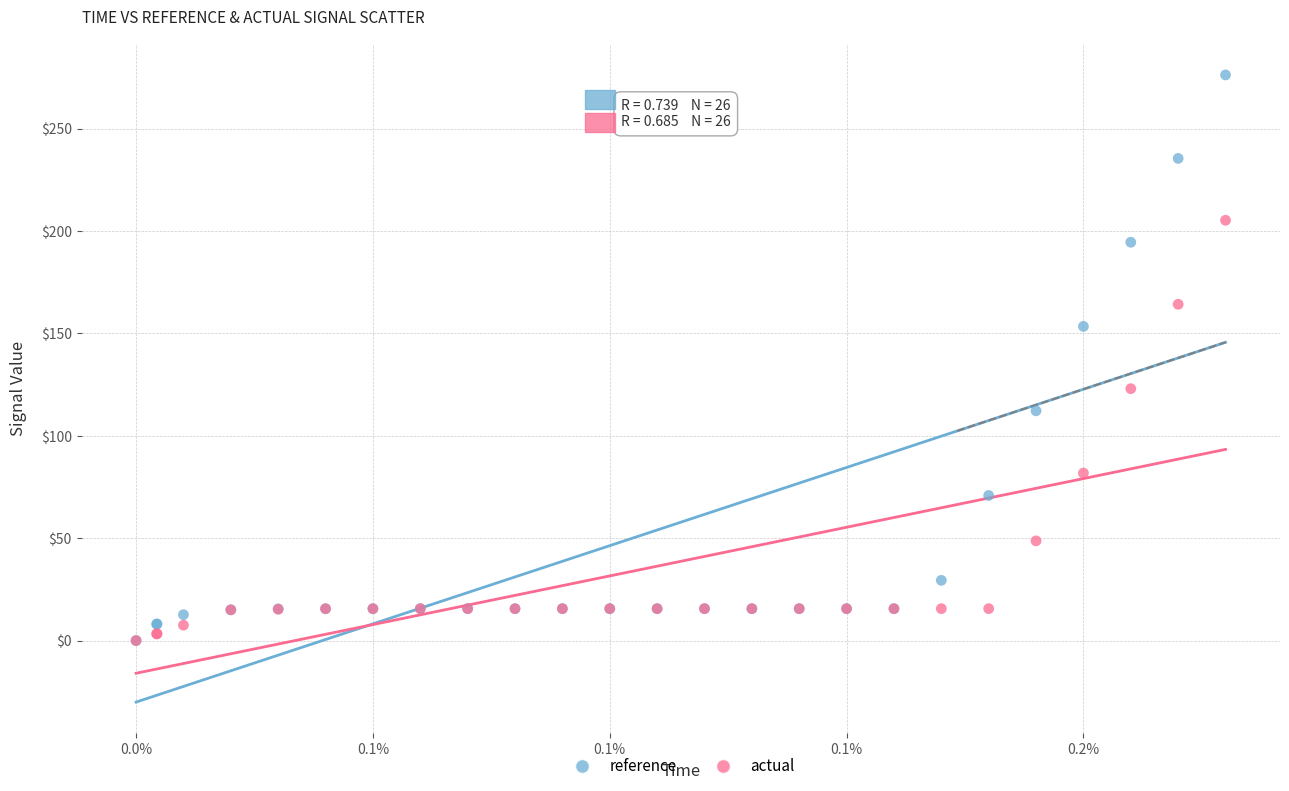

Which series has the largest Y range (max minus min)?

reference